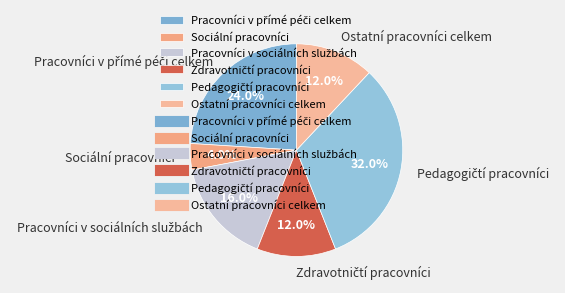

Is there any slice that represents more than half of the pie?

No